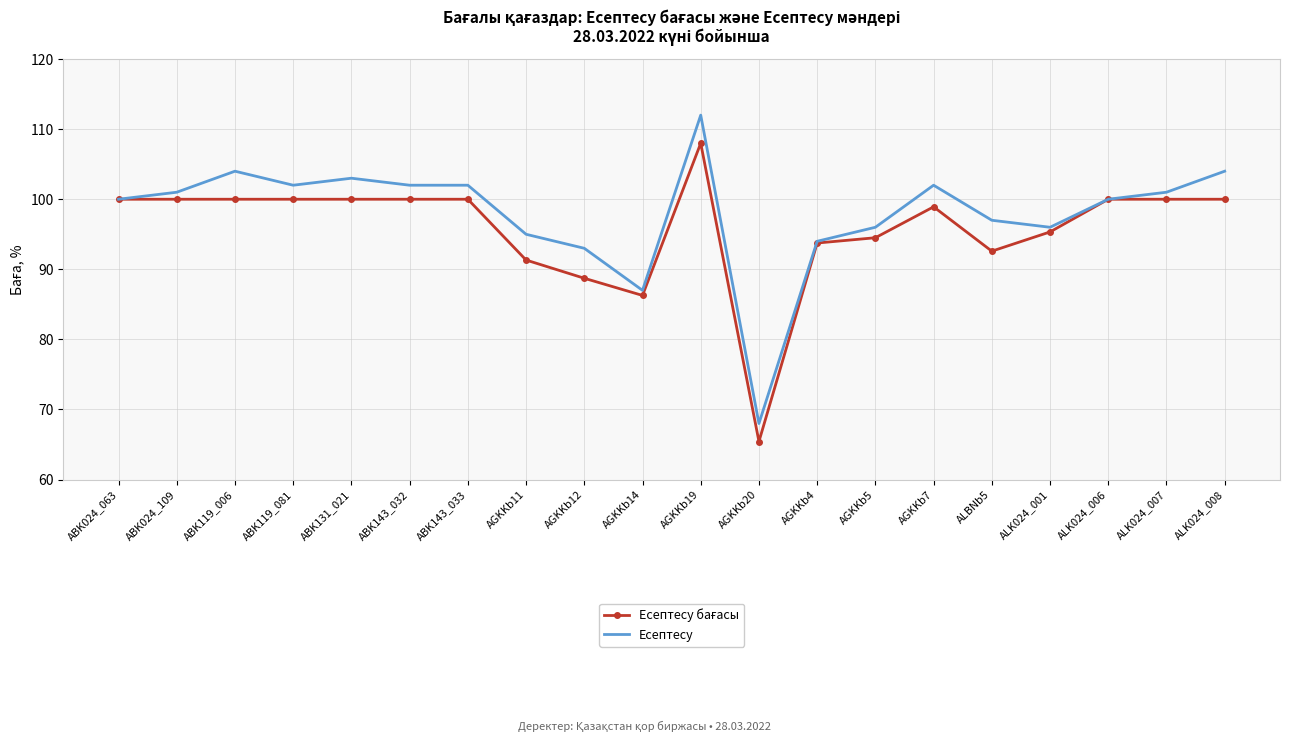

Read the Есептесу value at ABK143_033.

102.0